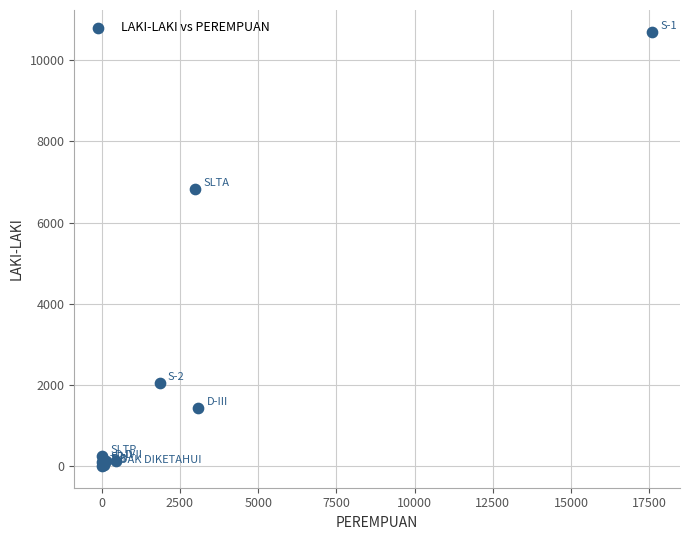

What Y value in the scatter plot is closest to 5352?

6838